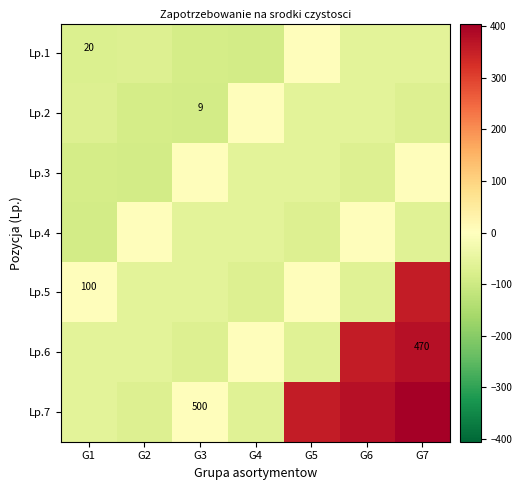

Rank the categories by Lp.4 value from highest to lowest.

G2, G6, G3, G4, G7, G5, G1